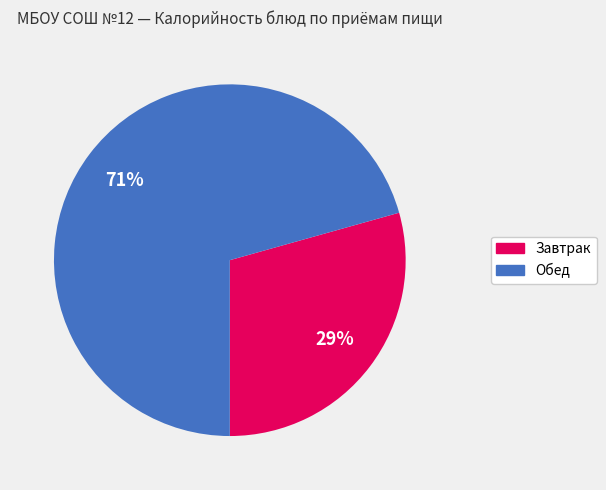

To the nearest percent, what is the average slice percentage?

50%